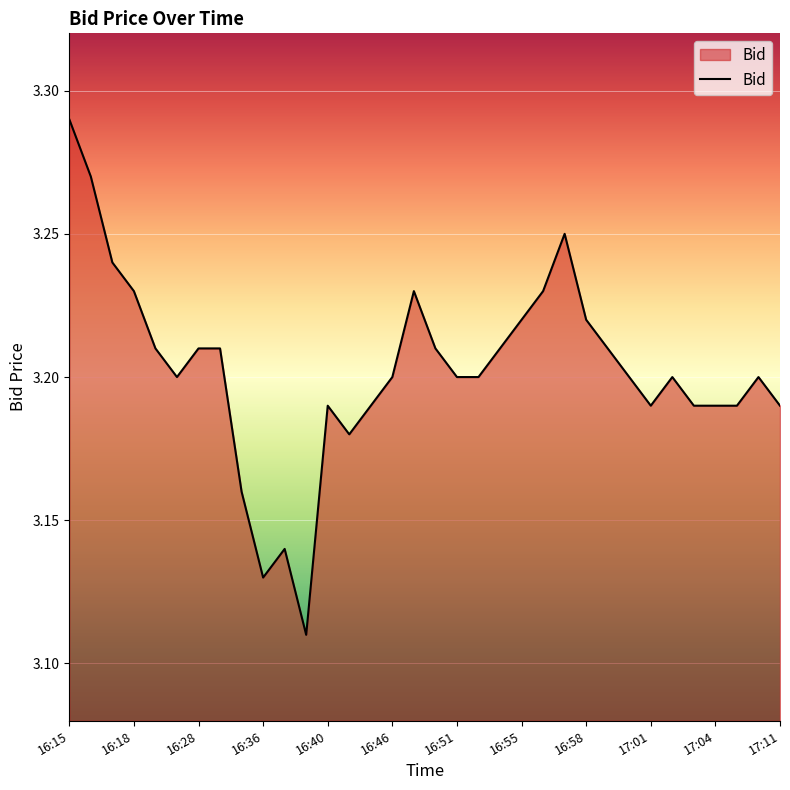

Count the values in the range 3 to 4.

34